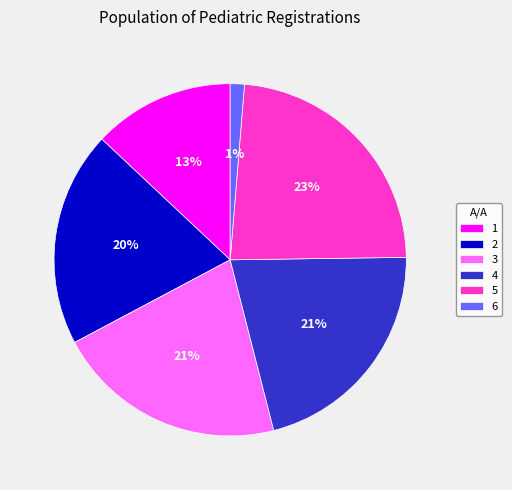

To the nearest percent, what portion does 2 represent?

20%